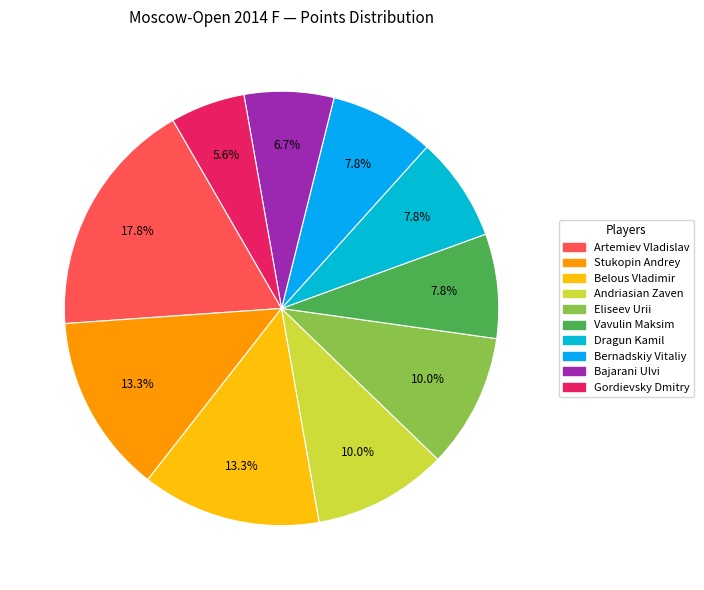

Is there a majority slice in this chart?

No